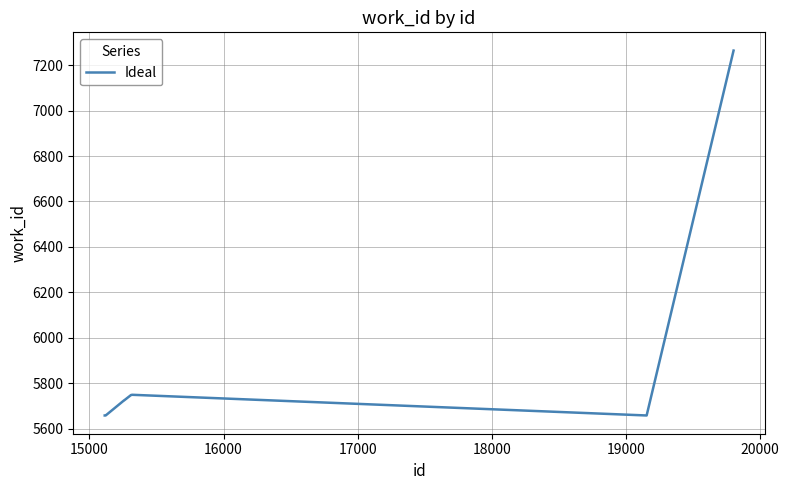

What is the difference between the maximum and minimum values?

1606